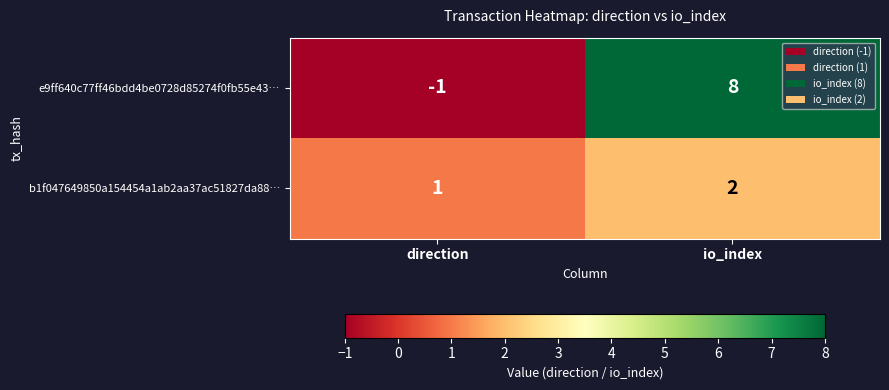

Reading left to right, what are all the values shown in this chart?

e9ff640c77ff46bdd4be0728d85274f0fb55e43…: -1	8
b1f047649850a154454a1ab2aa37ac51827da88…: 1	2